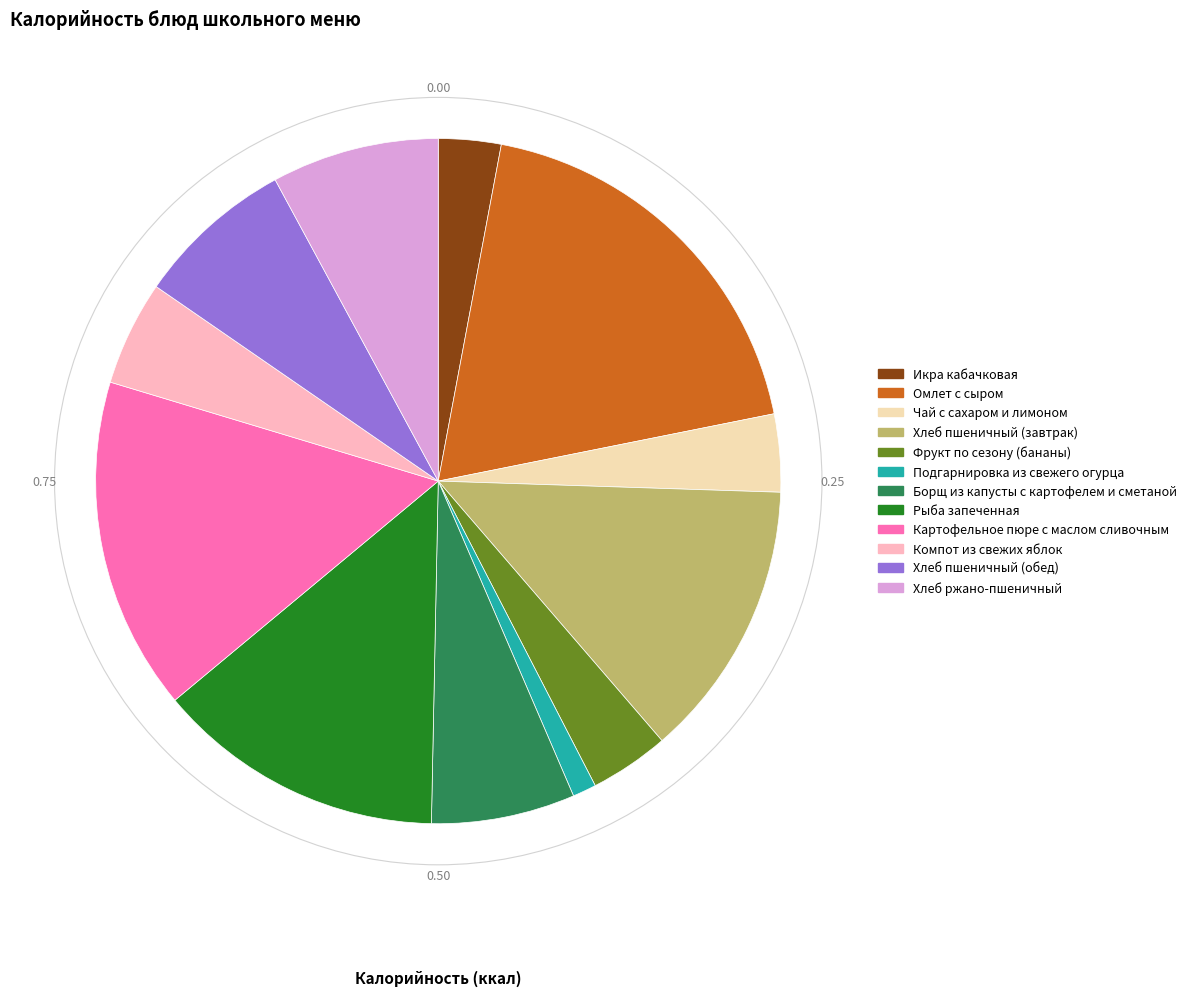

How many slices are in this pie chart?

12